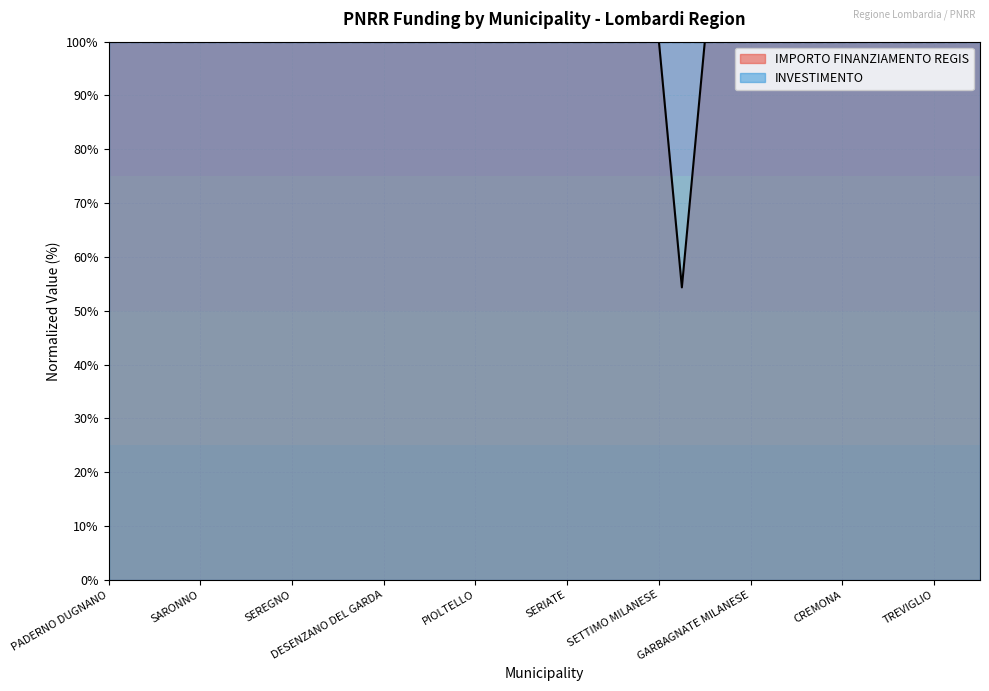

List the labels in order of value, smallest first.

GALBIATE, PADERNO DUGNANO, ROMANO DI LOMBARDIA, LIMBIATE, PAVIA, SARONNO, LAINATE, BUCCINASCO, BOLLATE, SEREGNO, MAGENTA, VIGEVANO, VOGHERA, DESENZANO DEL GARDA, LISSONE, CORNAREDO, PARABIAGO, PIOLTELLO, BRESSO, SUZZARA, CERNUSCO SUL NAVIGLIO, SERIATE, SAN DONATO MILANESE, MANTOVA, SEGRATE, SETTIMO MILANESE, CORSICO, TREZZANO SUL NAVIGLIO, GARBAGNATE MILANESE, MEDA, CESANO BOSCONE, CANTU, CREMONA, BRUGHERIO, RHO, CINISELLO BALSAMO, TREVIGLIO, LUMEZZANE, GIUSSANO